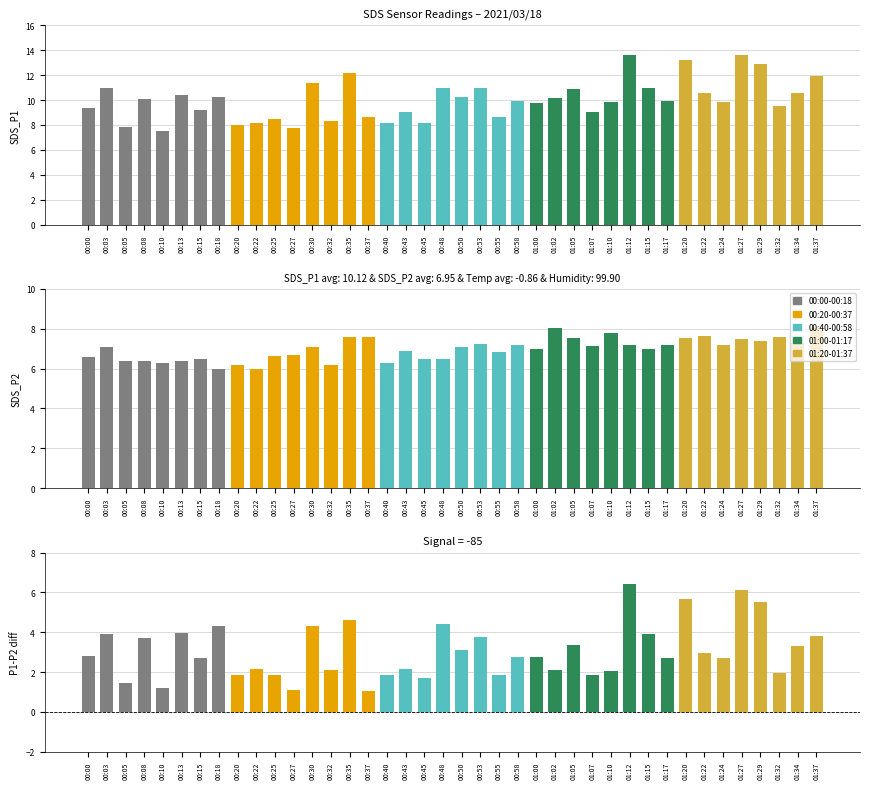

Which category has the highest value across all series?

01:12